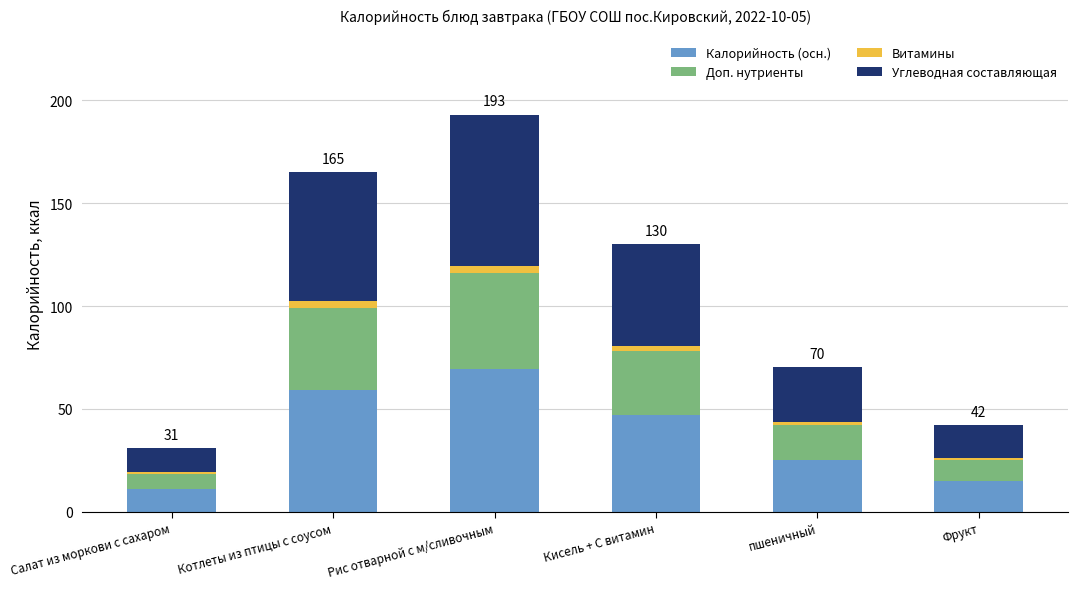

What is the maximum value for Калорийность (осн.)?

69.5